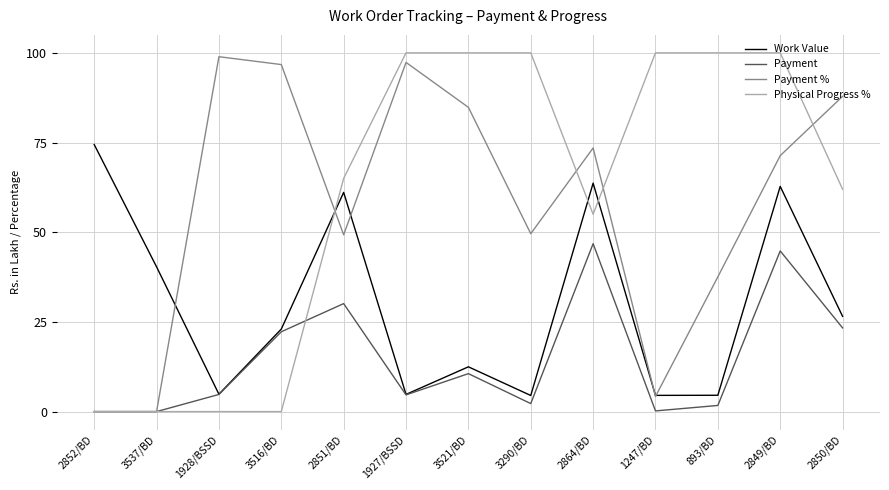

What position from the right is 2851/BD?

9